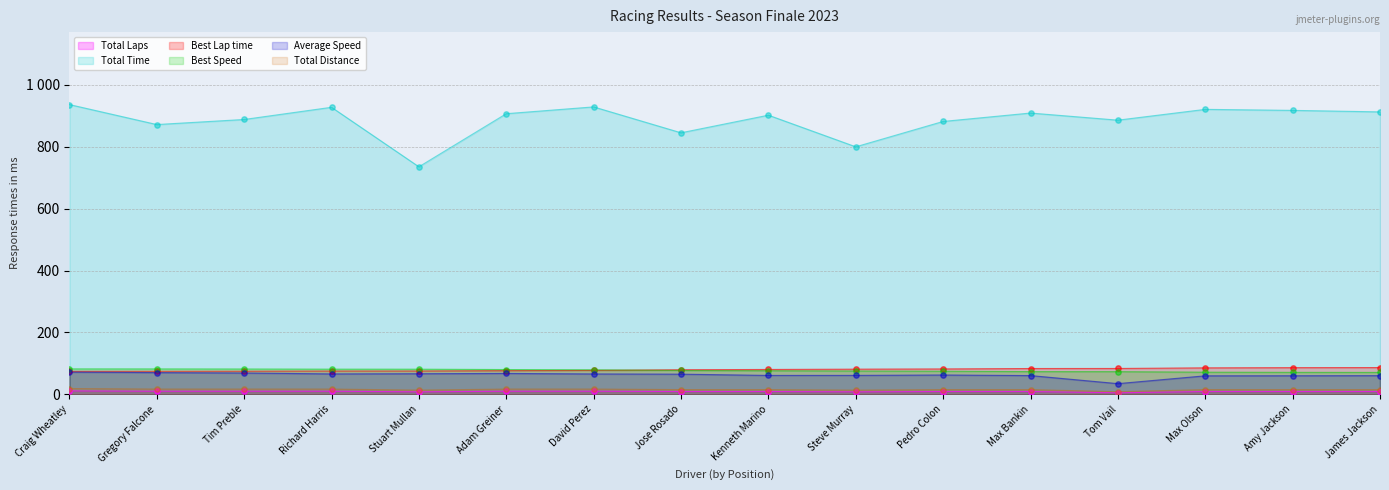

What are all the series names shown in the legend?

Total Laps, Total Time, Best Lap time, Best Speed, Average Speed, Total Distance